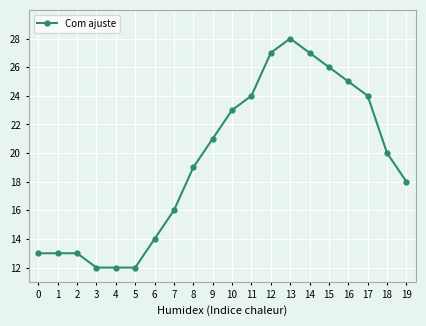

At which label is the value closest to 20?

18